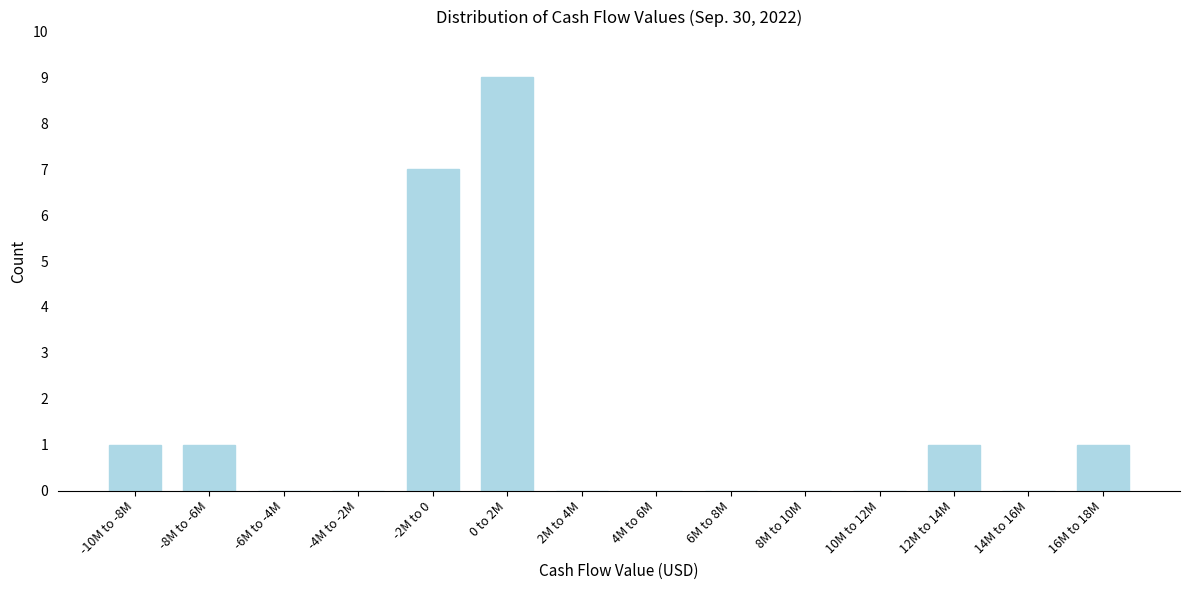

Reading left to right, transcribe all the data shown in this chart.

-10M to -8M=1	-8M to -6M=1	-6M to -4M=0	-4M to -2M=0	-2M to 0=7	0 to 2M=9	2M to 4M=0	4M to 6M=0	6M to 8M=0	8M to 10M=0	10M to 12M=0	12M to 14M=1	14M to 16M=0	16M to 18M=1